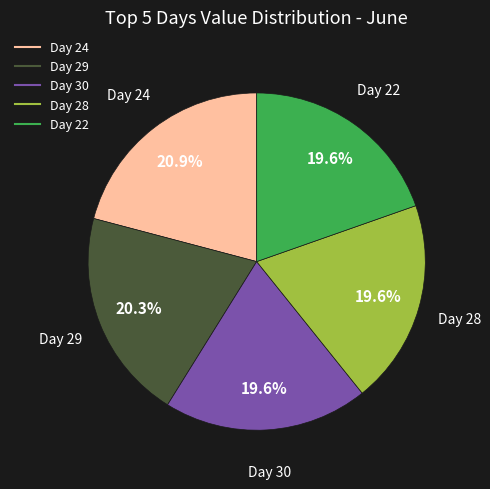

Is there any slice that represents more than half of the pie?

No